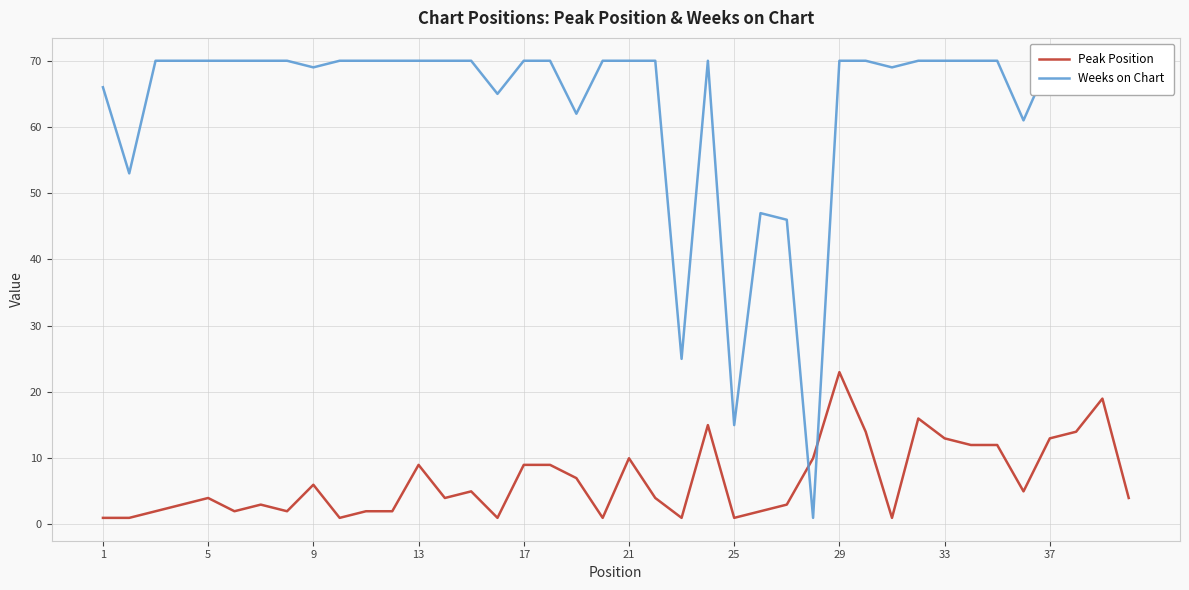

Which category has the highest value in the Peak Position series?

29